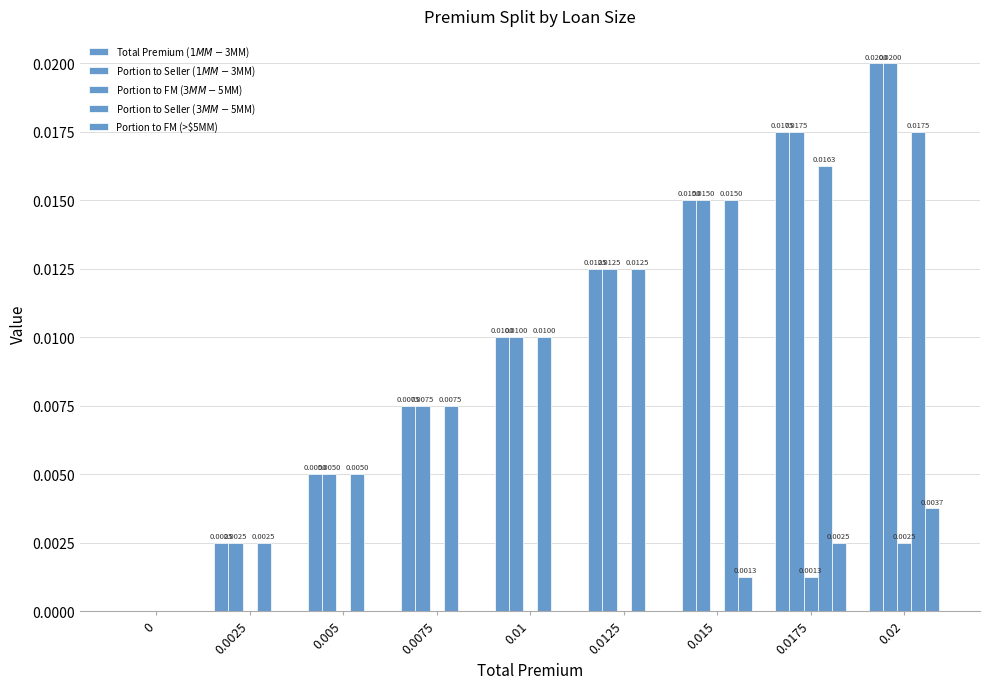

Reading left to right, extract all data points from this chart.

Total Premium ($1MM-$3MM): 0=0.0	0.0025=0.0	0.005=0.0	0.0075=0.0	0.01=0.0	0.0125=0.0	0.015=0.0	0.0175=0.0	0.02=0.0
Portion to Seller ($1MM-$3MM): 0=0.0	0.0025=0.0	0.005=0.0	0.0075=0.0	0.01=0.0	0.0125=0.0	0.015=0.0	0.0175=0.0	0.02=0.0
Portion to FM ($3MM-$5MM): 0=0.0	0.0025=0.0	0.005=0.0	0.0075=0.0	0.01=0.0	0.0125=0.0	0.015=0.0	0.0175=0.0	0.02=0.0
Portion to Seller ($3MM-$5MM): 0=0.0	0.0025=0.0	0.005=0.0	0.0075=0.0	0.01=0.0	0.0125=0.0	0.015=0.0	0.0175=0.0	0.02=0.0
Portion to FM (>$5MM): 0=0.0	0.0025=0.0	0.005=0.0	0.0075=0.0	0.01=0.0	0.0125=0.0	0.015=0.0	0.0175=0.0	0.02=0.0